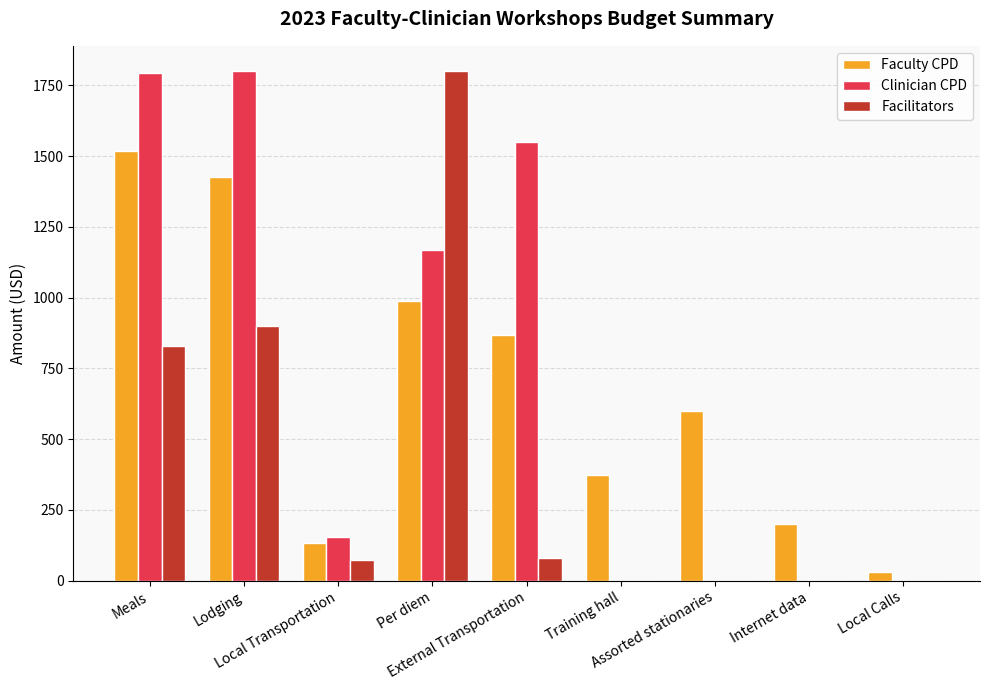

What is the greatest value displayed?

1800